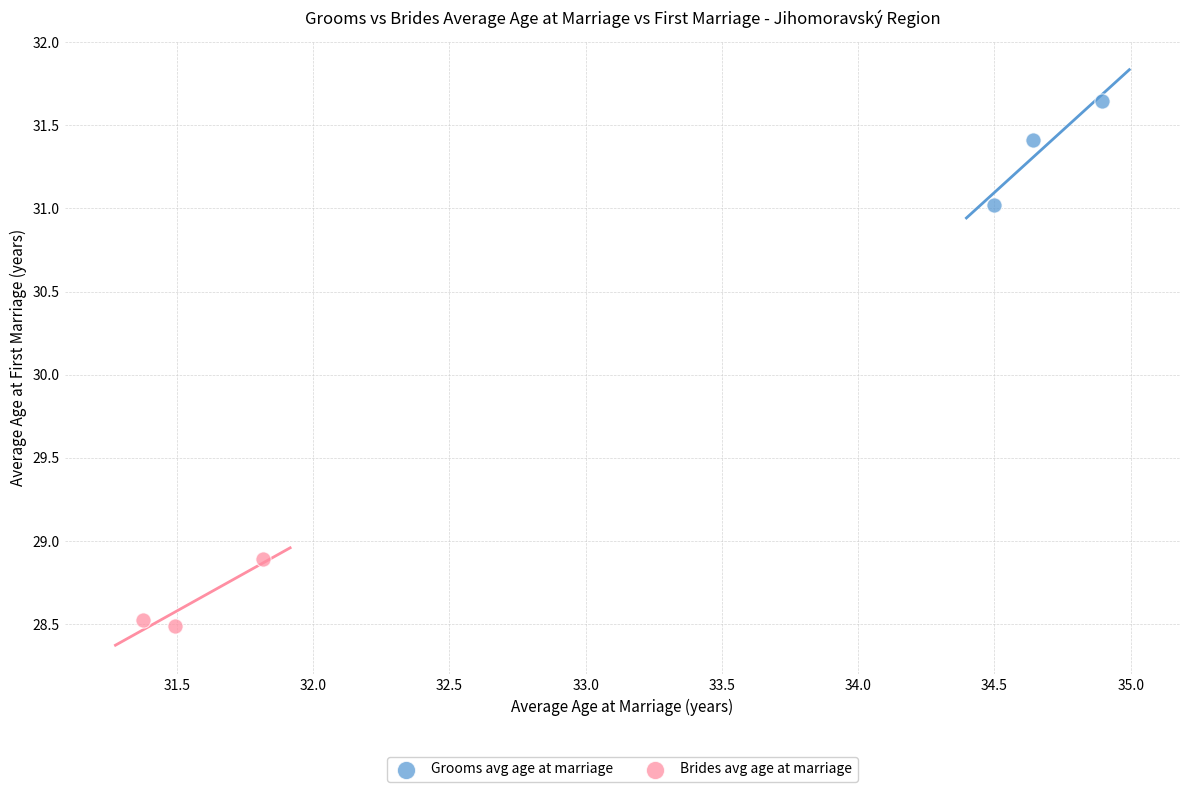

Which series contains the highest Y value?

Grooms avg age at marriage